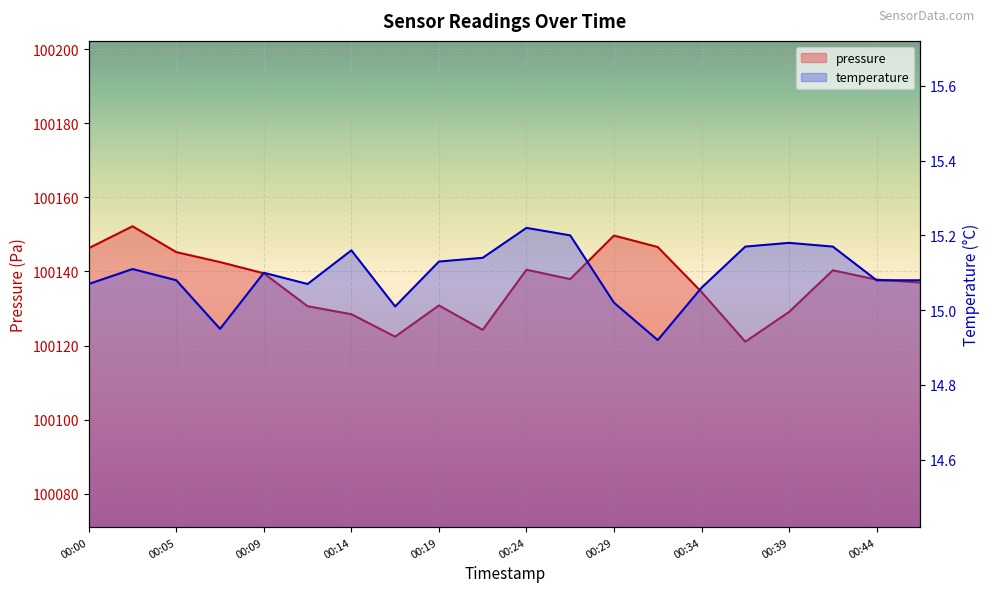

What is the maximum value shown in the chart?

100152.2